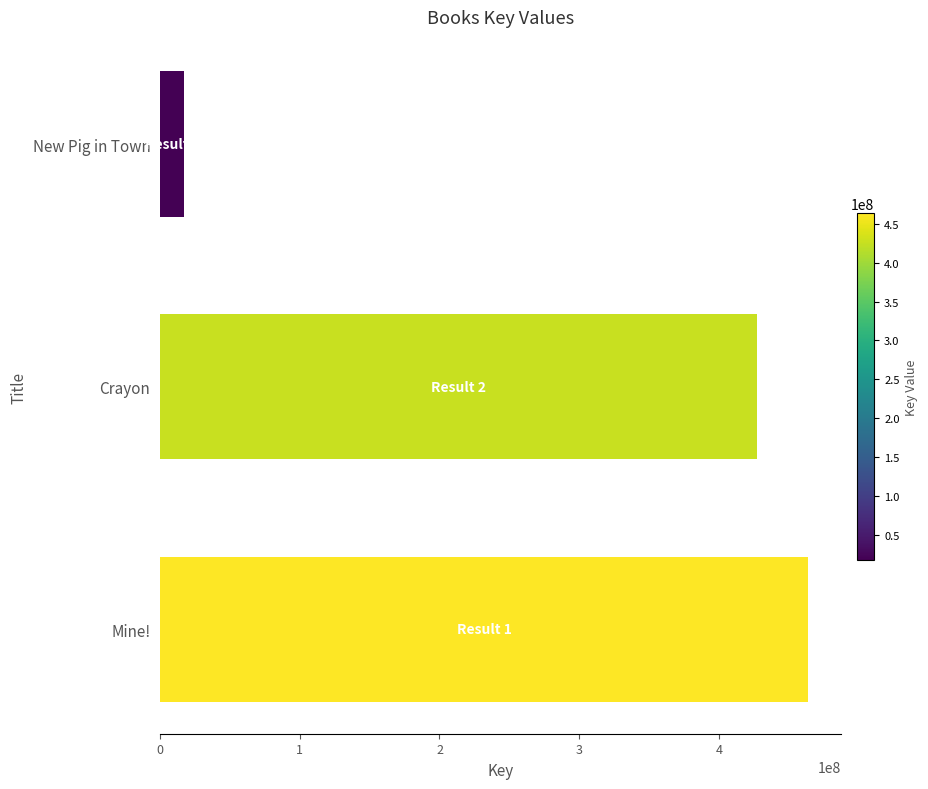

Rank the categories by value from highest to lowest.

Mine!, Crayon, New Pig in Town